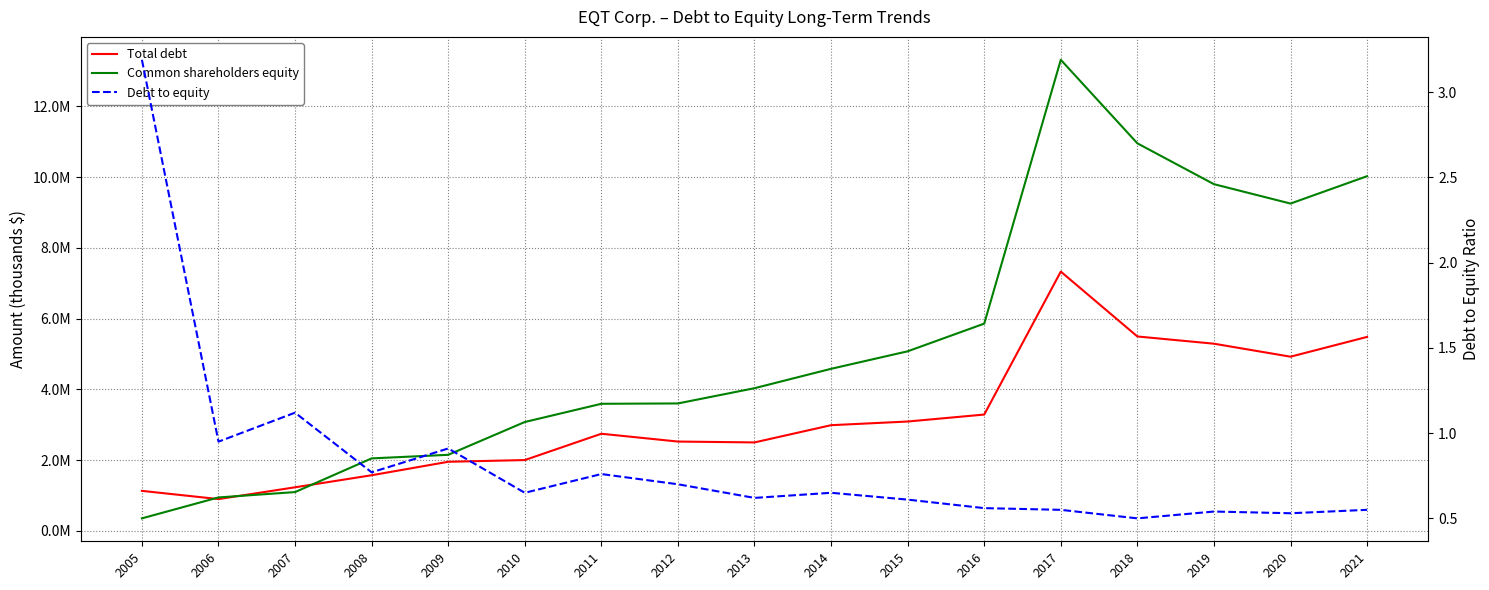

True or false: Common shareholders equity has more than 0 points higher than both neighbors.

True